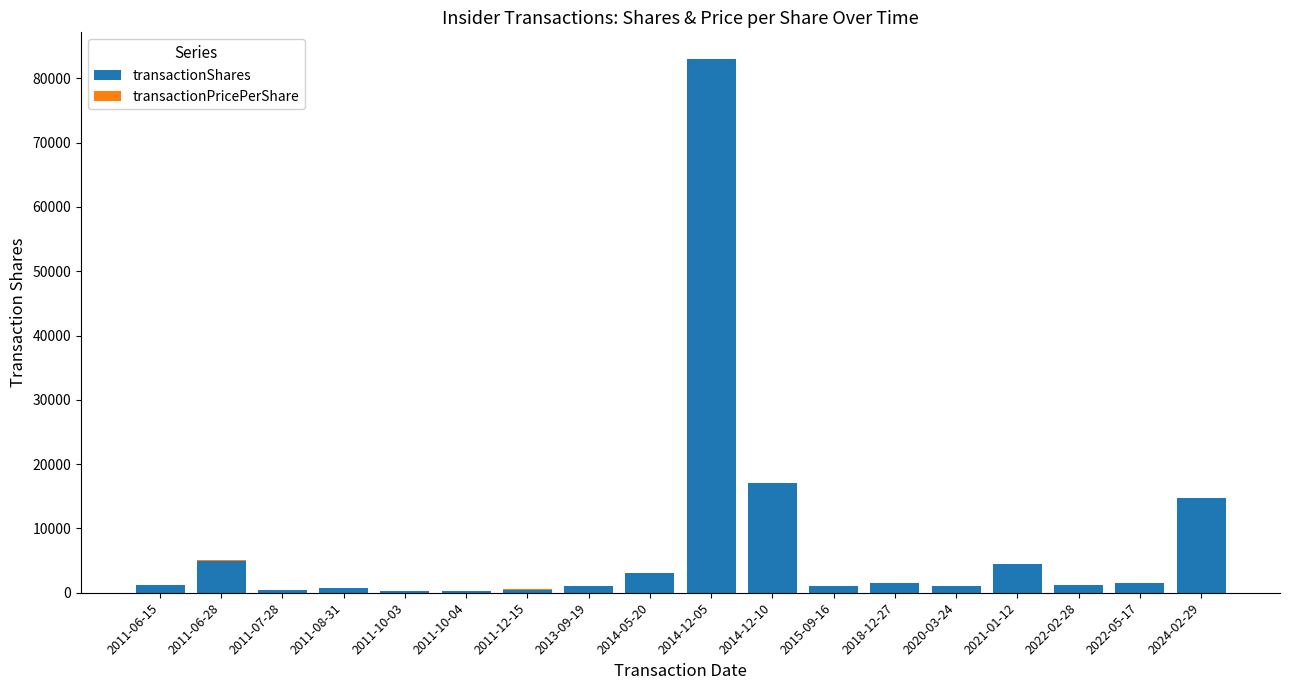

What is the maximum value for transactionShares?

83000.0